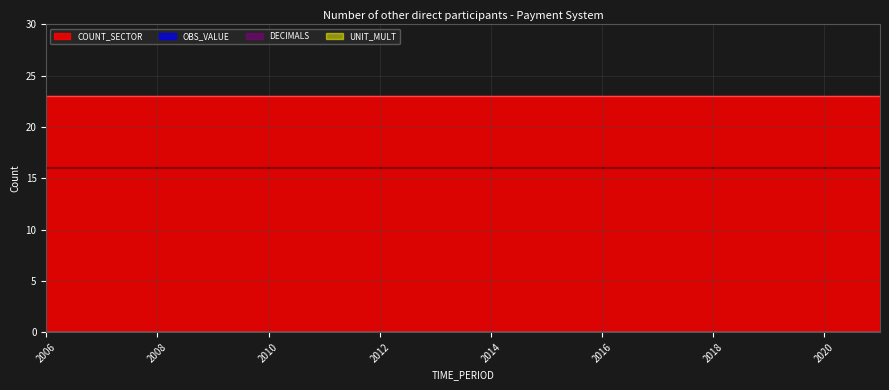

Count the number of data series in this chart.

4